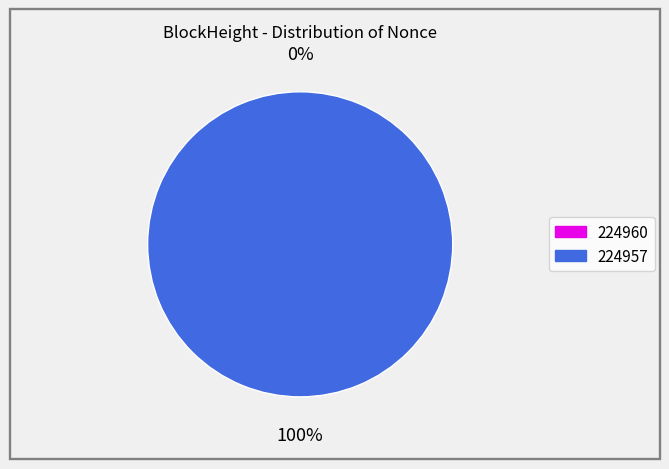

Between 224960 and 224957, which is larger?

224957